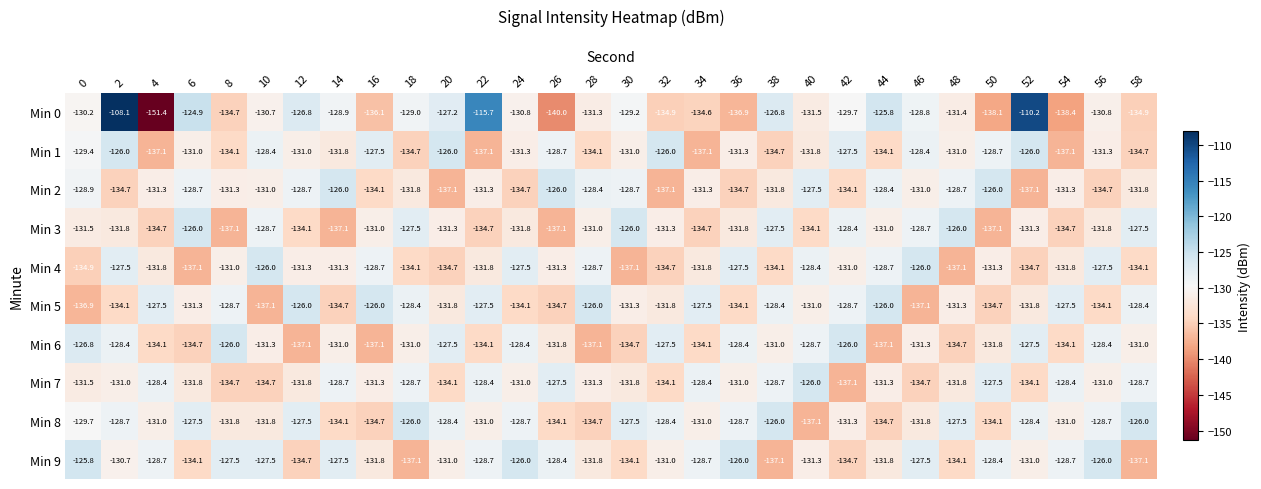

Is it true that Min 0 equals -70.4 at 36?

False